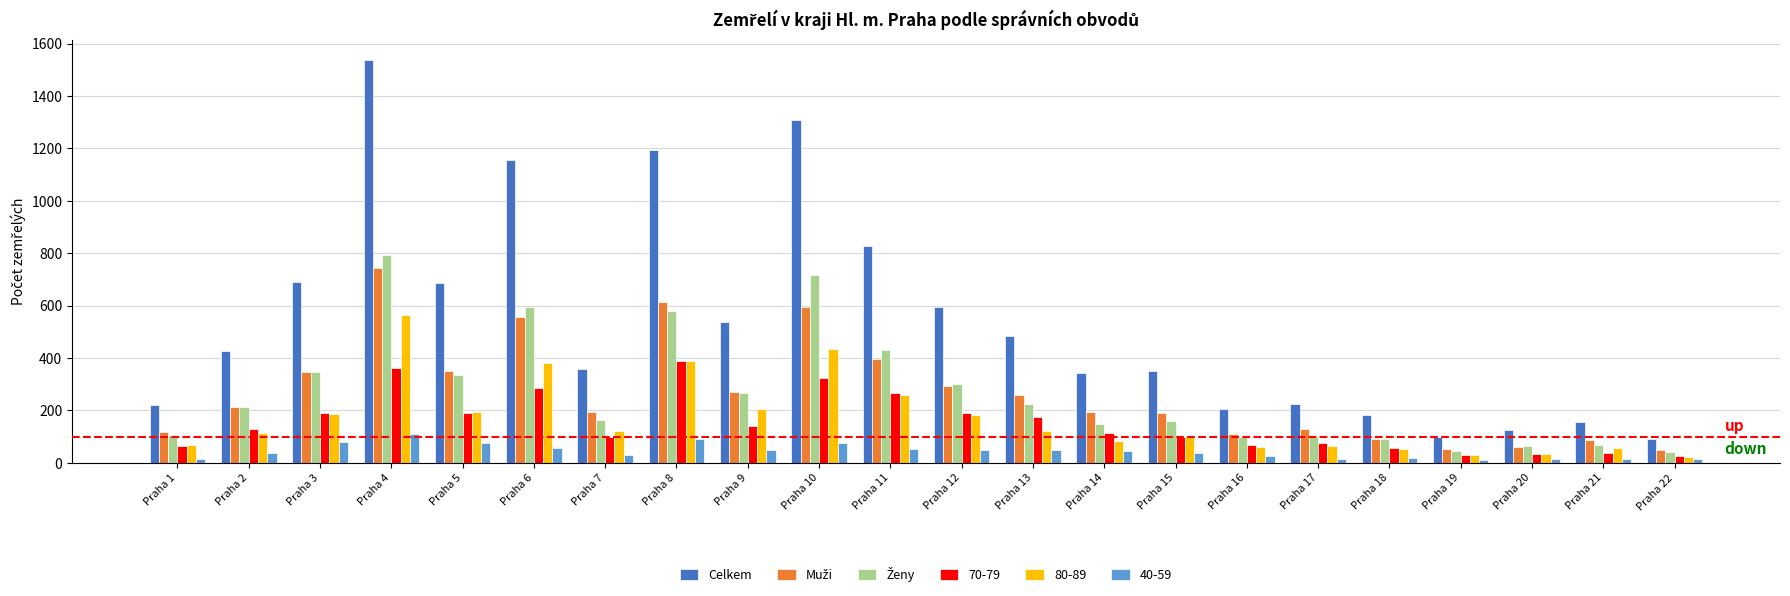

How many groups of bars are there?

22